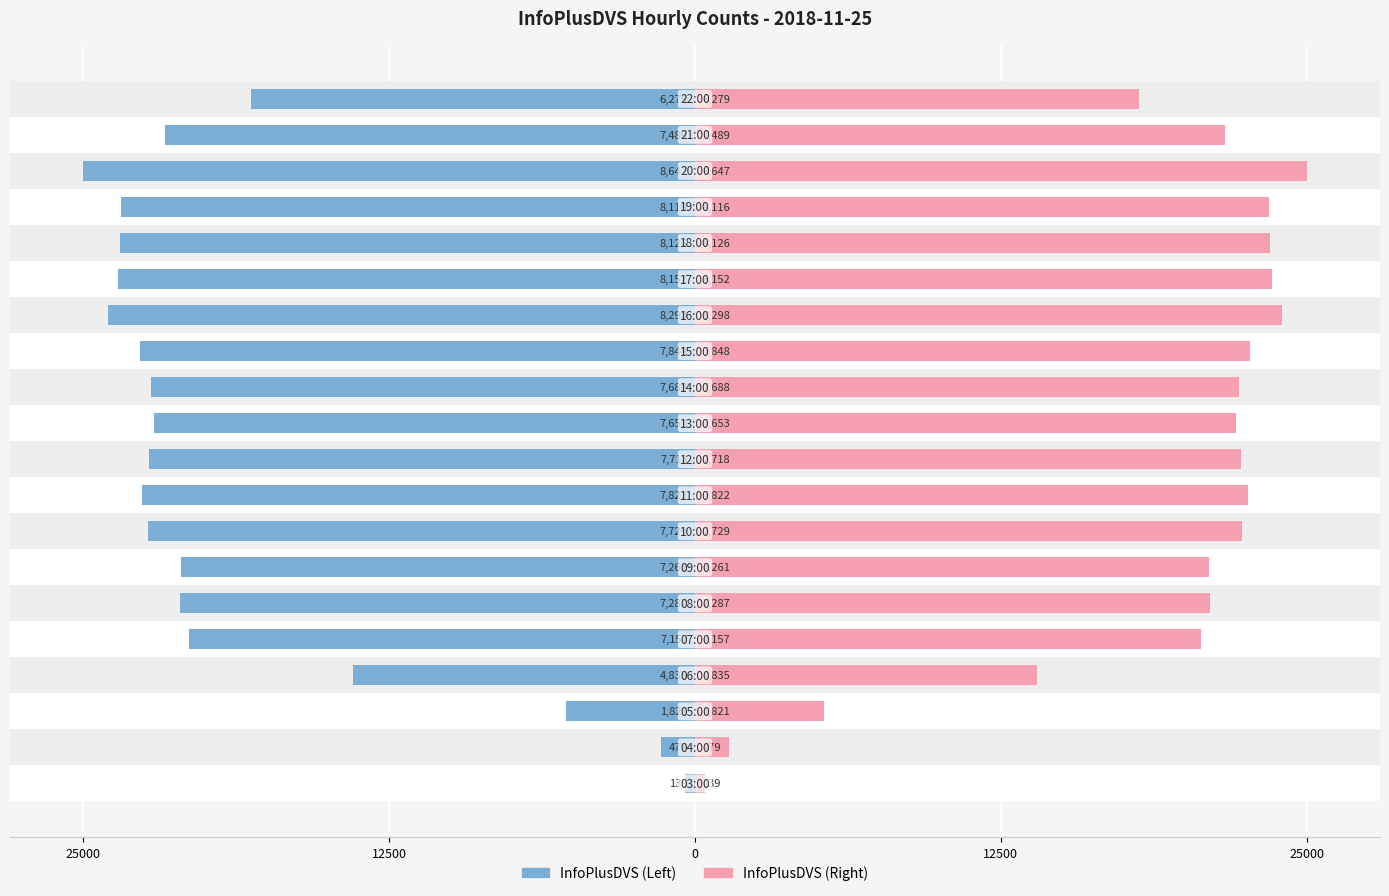

At how many categories does at least one series exceed 0?

20